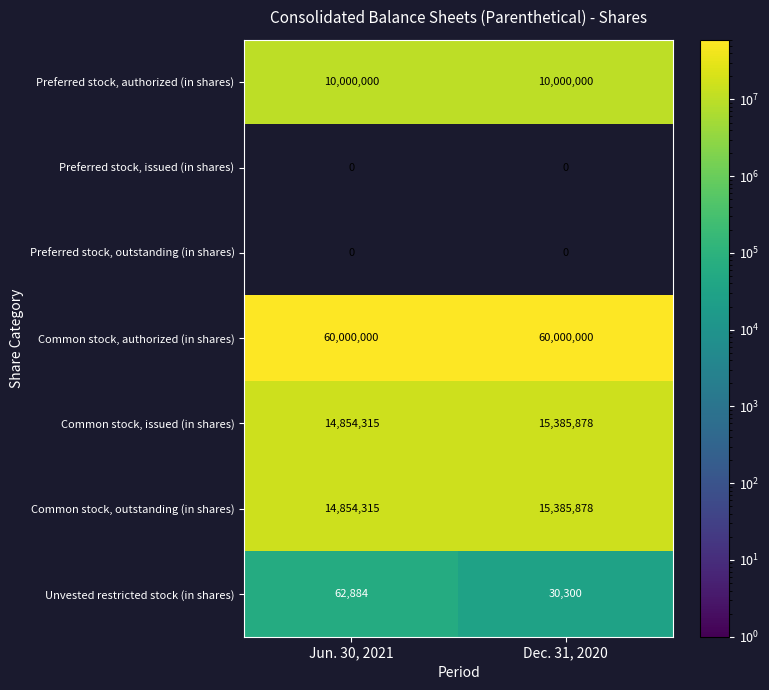

What is the minimum value shown in the chart?

30300.0